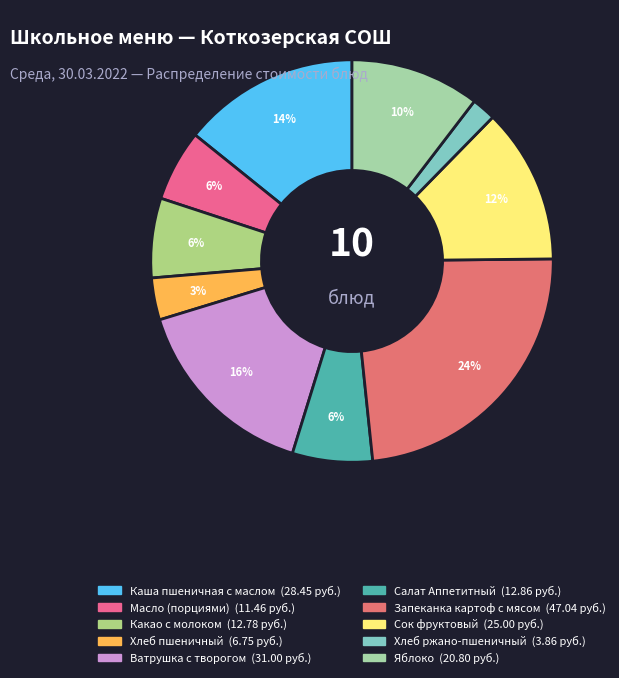

How many segments does this pie chart have?

10